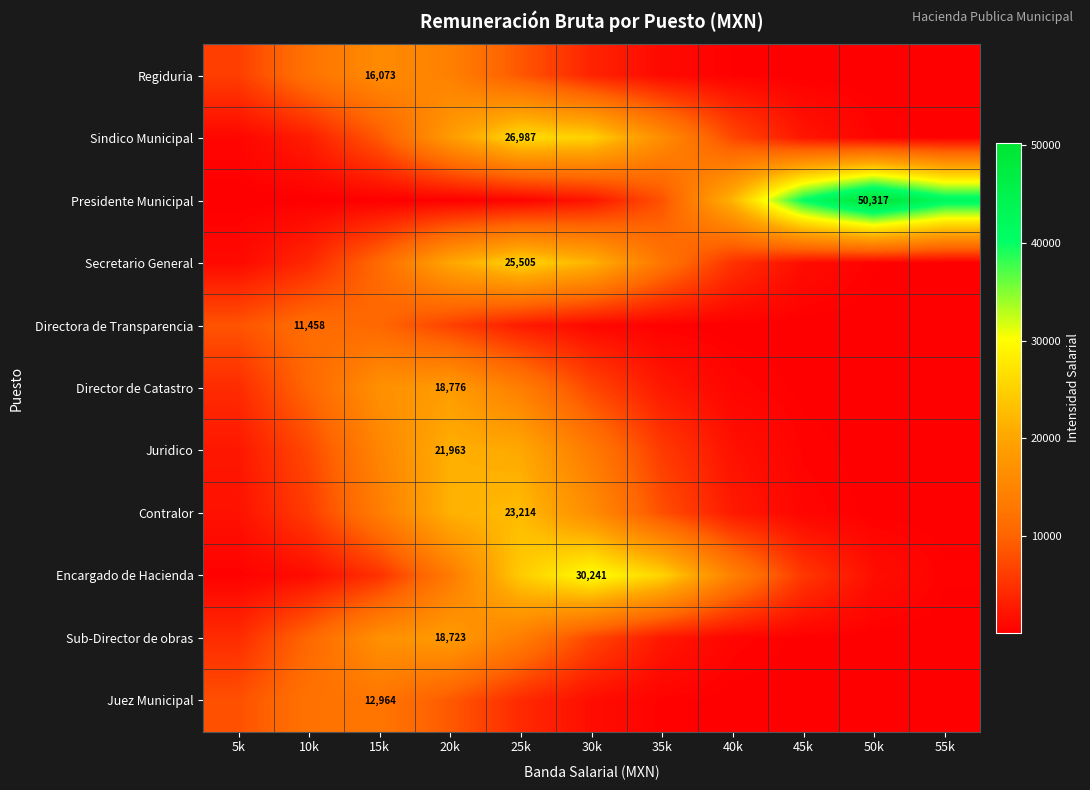

List the labels in order of Contralor value, largest first.

25k, 20k, 30k, 15k, 35k, 10k, 40k, 5k, 45k, 50k, 55k